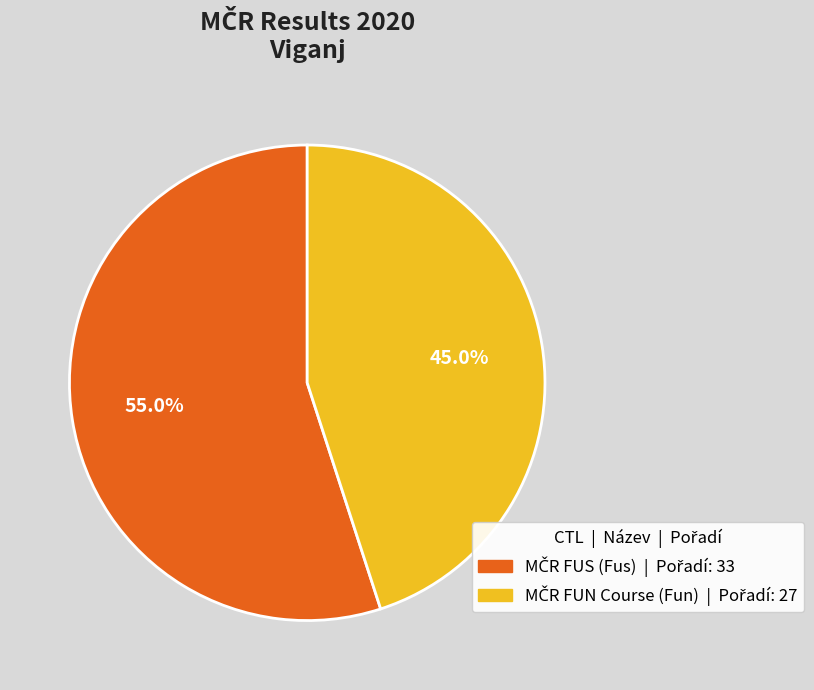

Does any single category account for the majority?

Yes